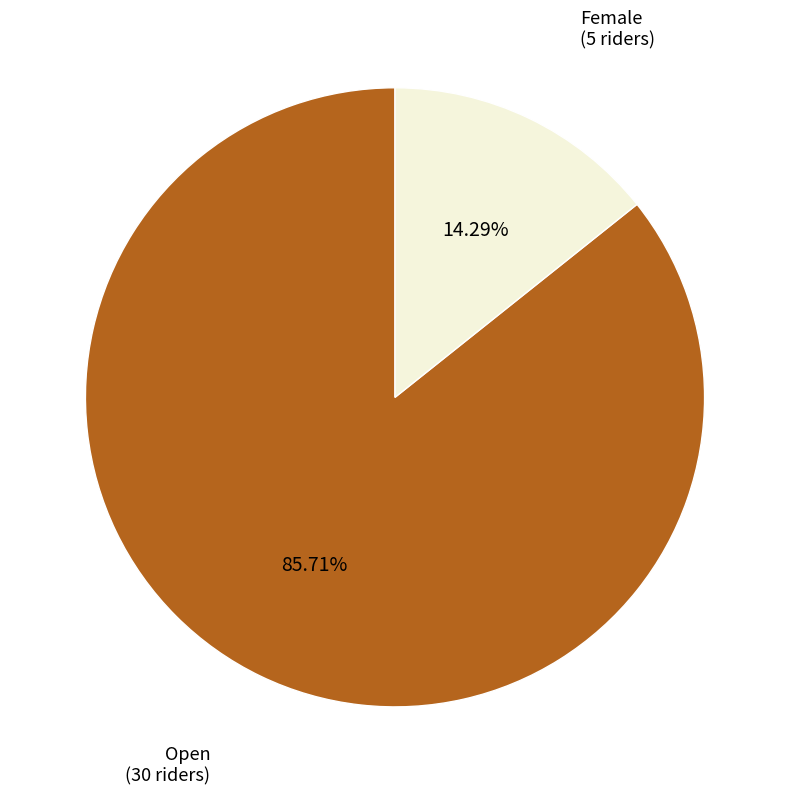

How many slices are in this pie chart?

2